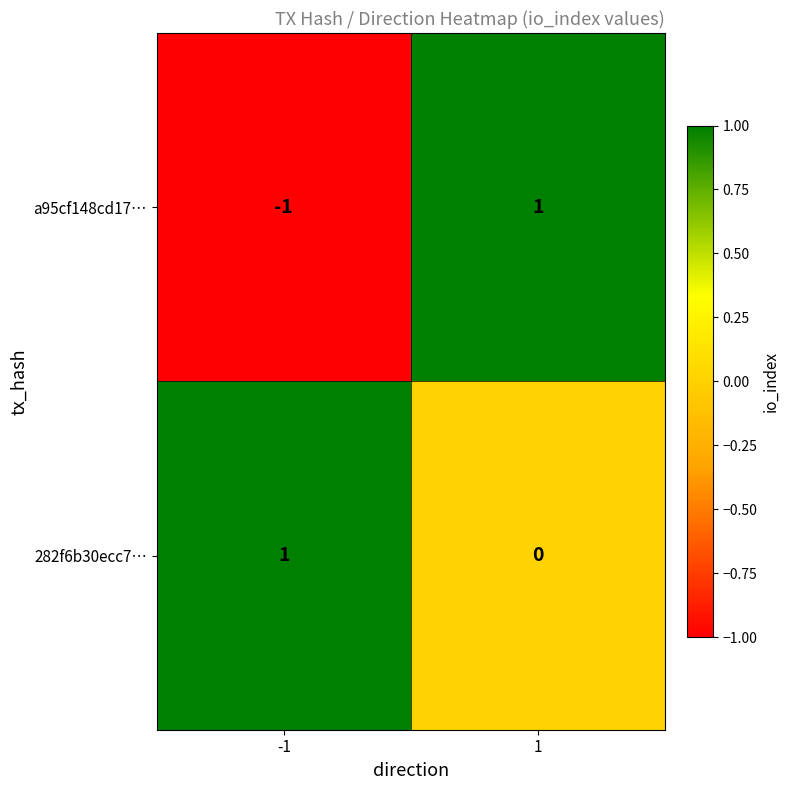

Which series has the largest total across all categories?

282f6b30ecc7…